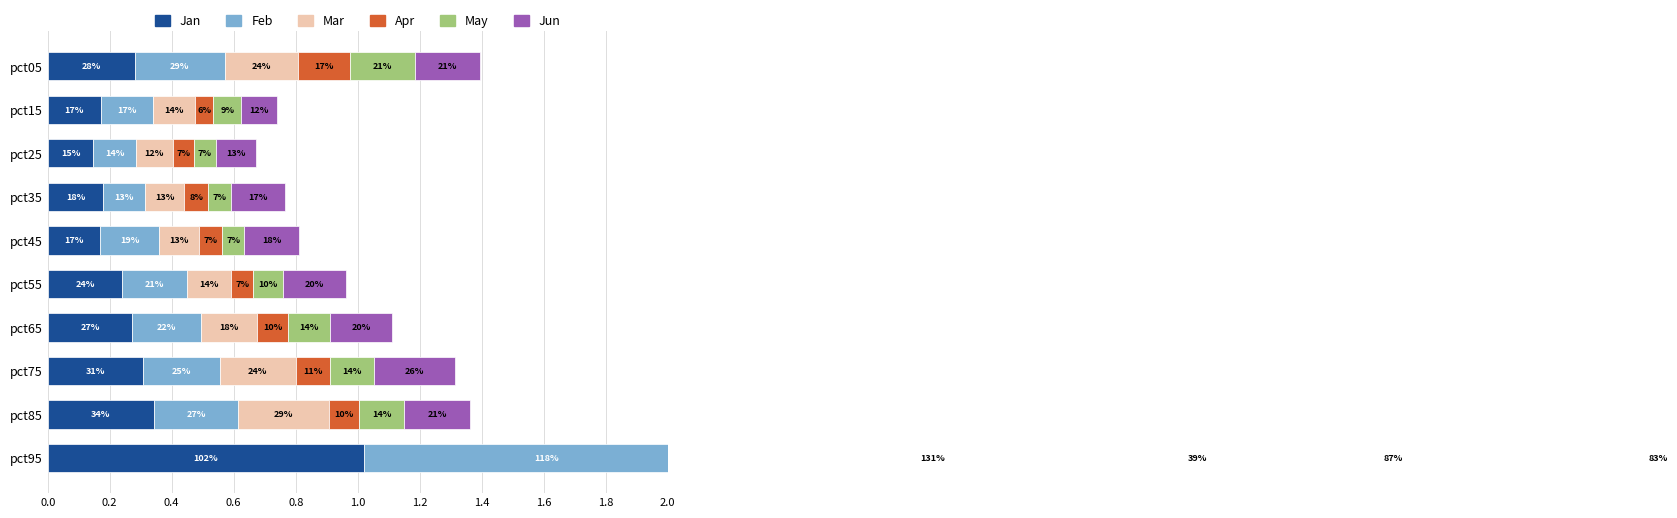

How many groups of bars are there?

10